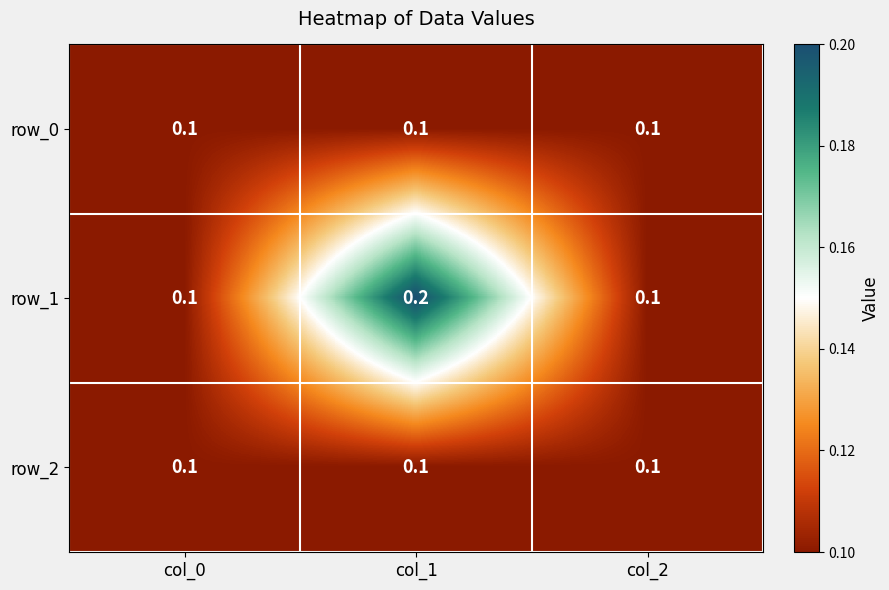

Reading left to right, what are all the values shown in this chart?

row_0: 0.1	0.1	0.1
row_1: 0.1	0.2	0.1
row_2: 0.1	0.1	0.1